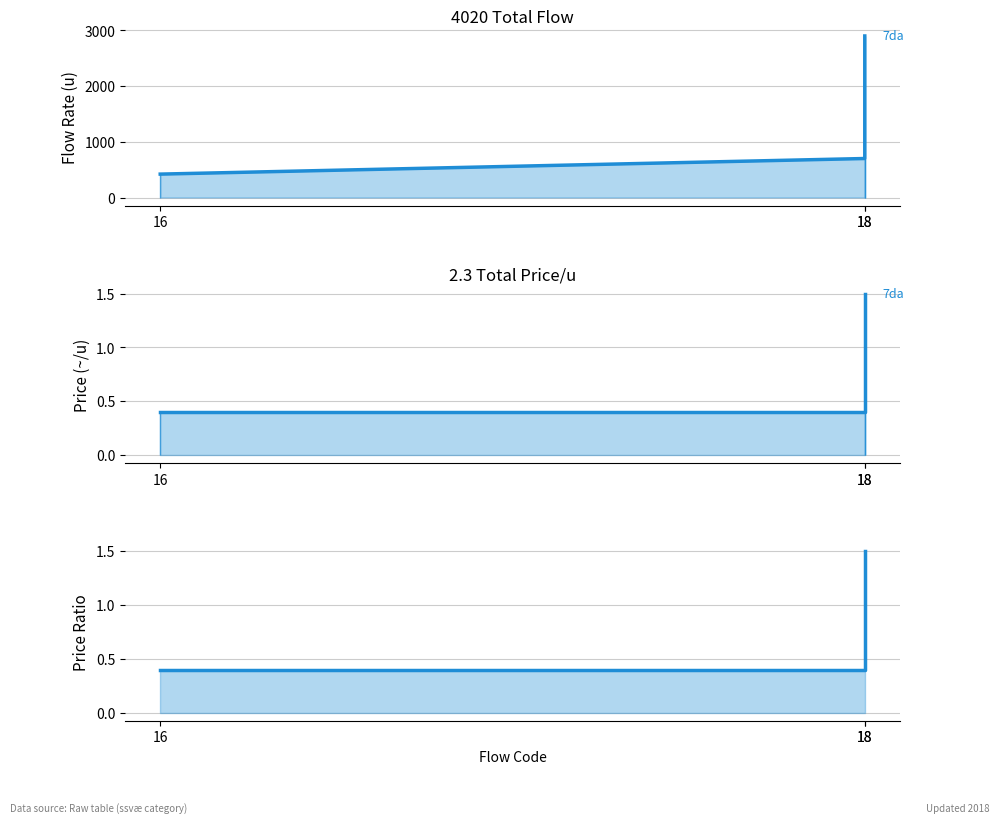

Between 18 and 18, which is larger?

18